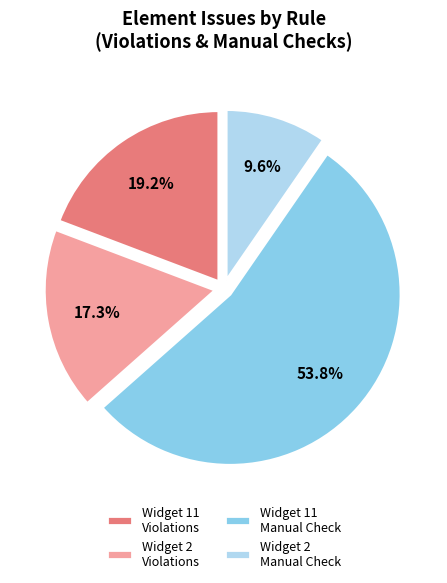

To the nearest percent, what is the average slice percentage?

25%